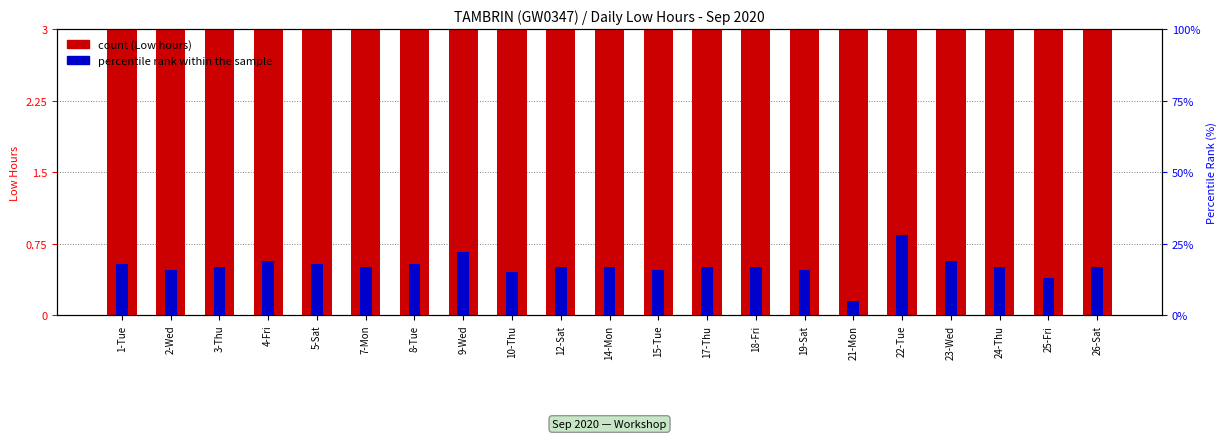

What is the smallest value displayed?

0.2